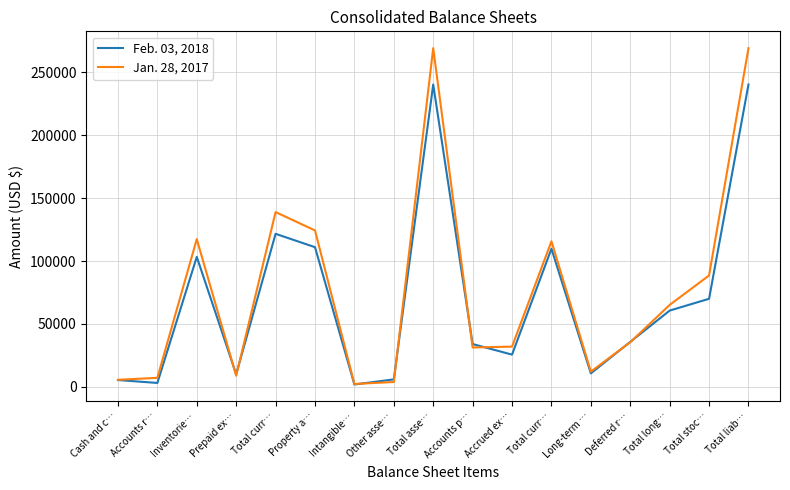

True or false: Jan. 28, 2017 and Feb. 03, 2018 intersect in this chart.

True